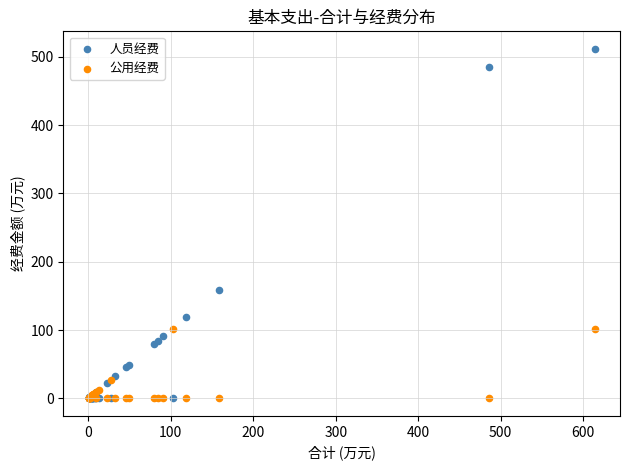

Which series reaches the maximum Y coordinate?

人员经费